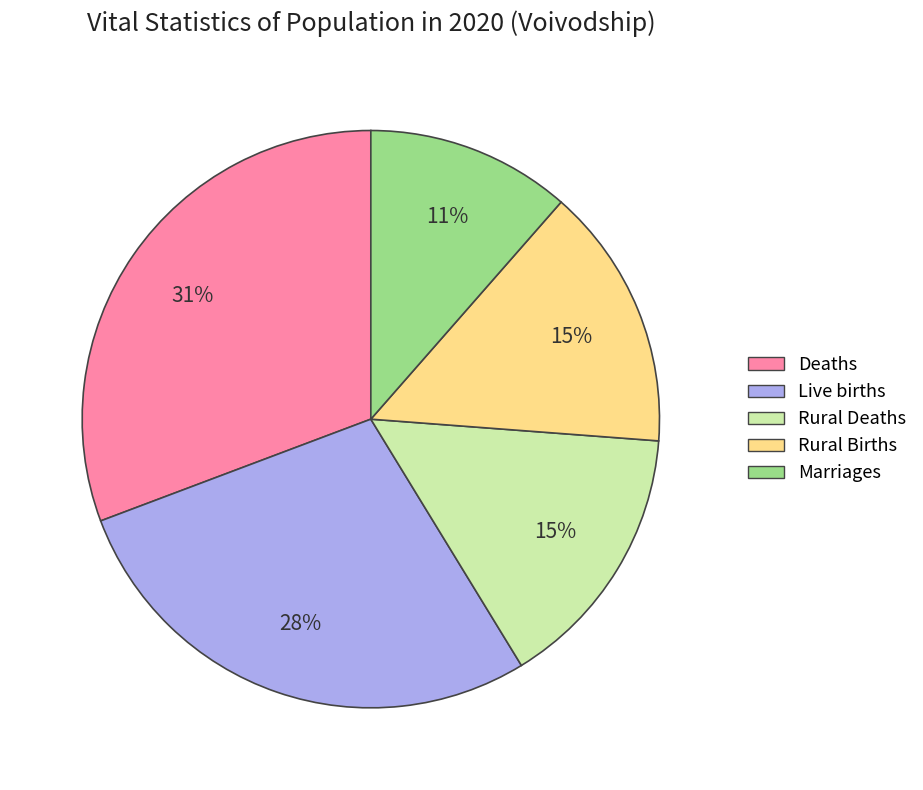

Approximately how many times larger is the value at Live births compared to Rural Births?

1.9